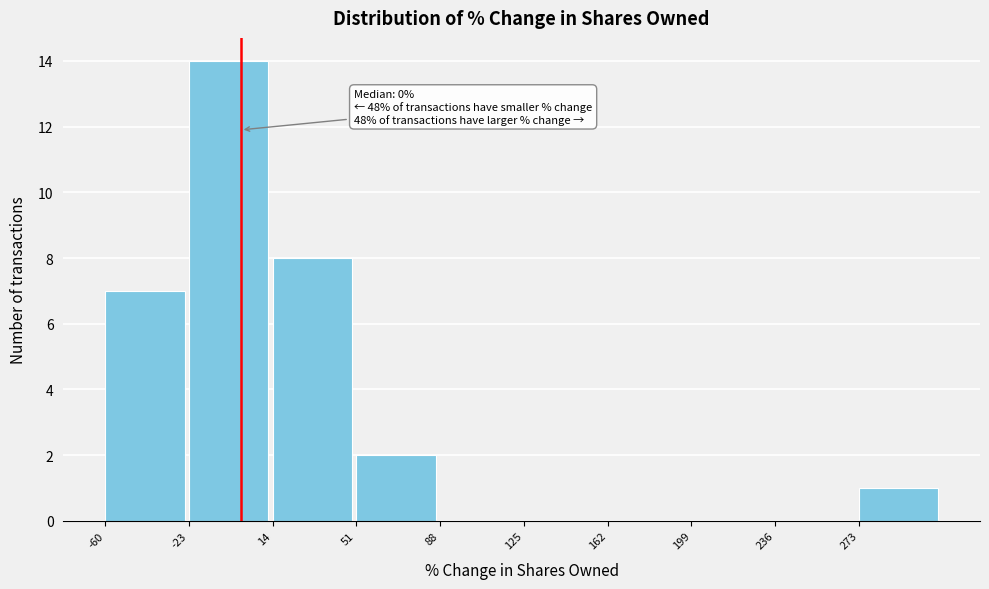

Over which range of the x-axis is the bar tallest?

-23 to 14